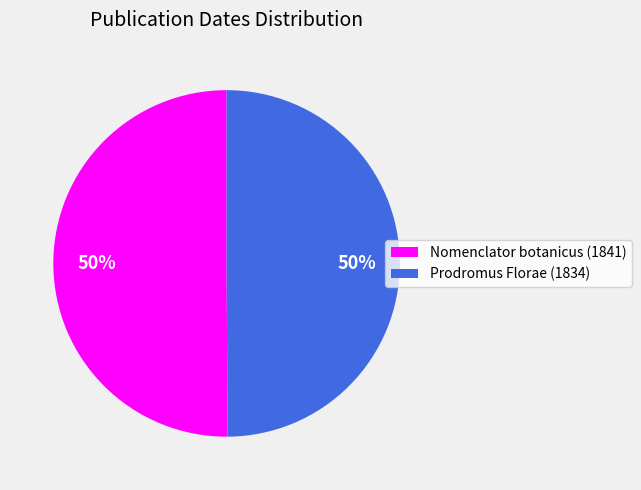

To the nearest percent, what is the combined percentage of Nomenclator botanicus (1841) and Prodromus Florae (1834)?

100%